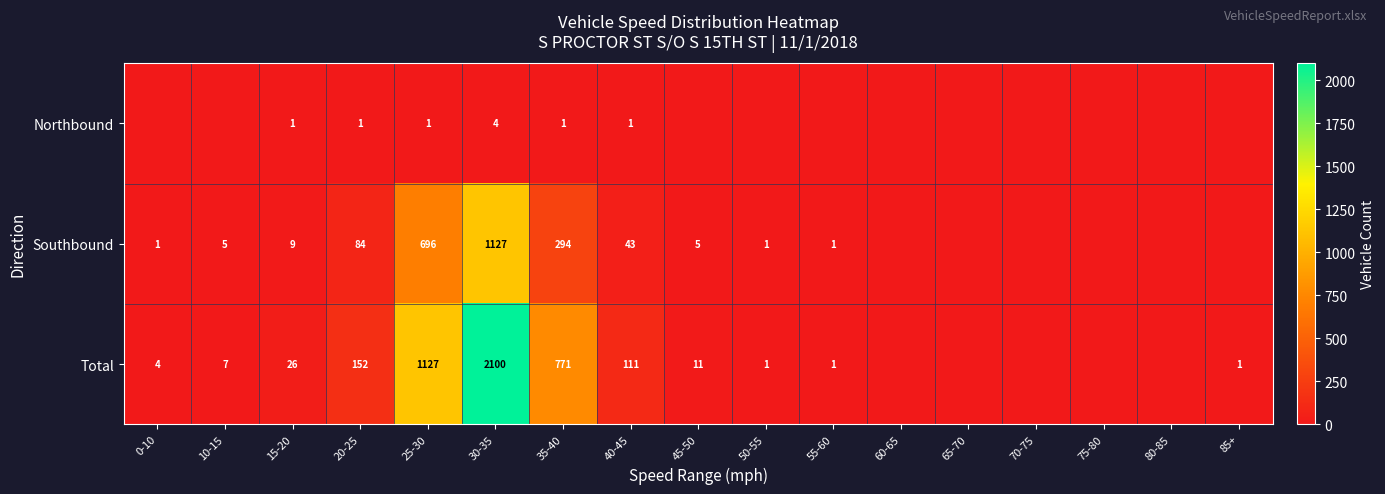

What is the sum of the Total values at 25-30 and 45-50?

1138